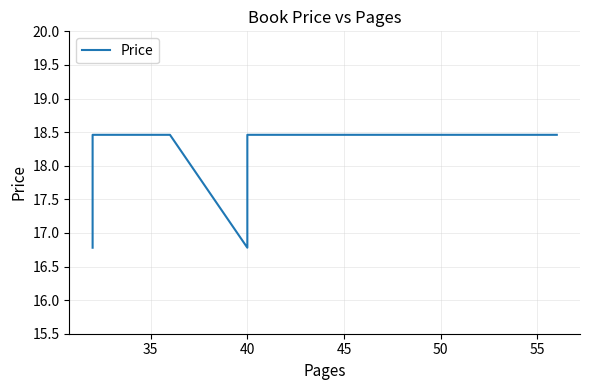

How many lines are shown in the chart?

1